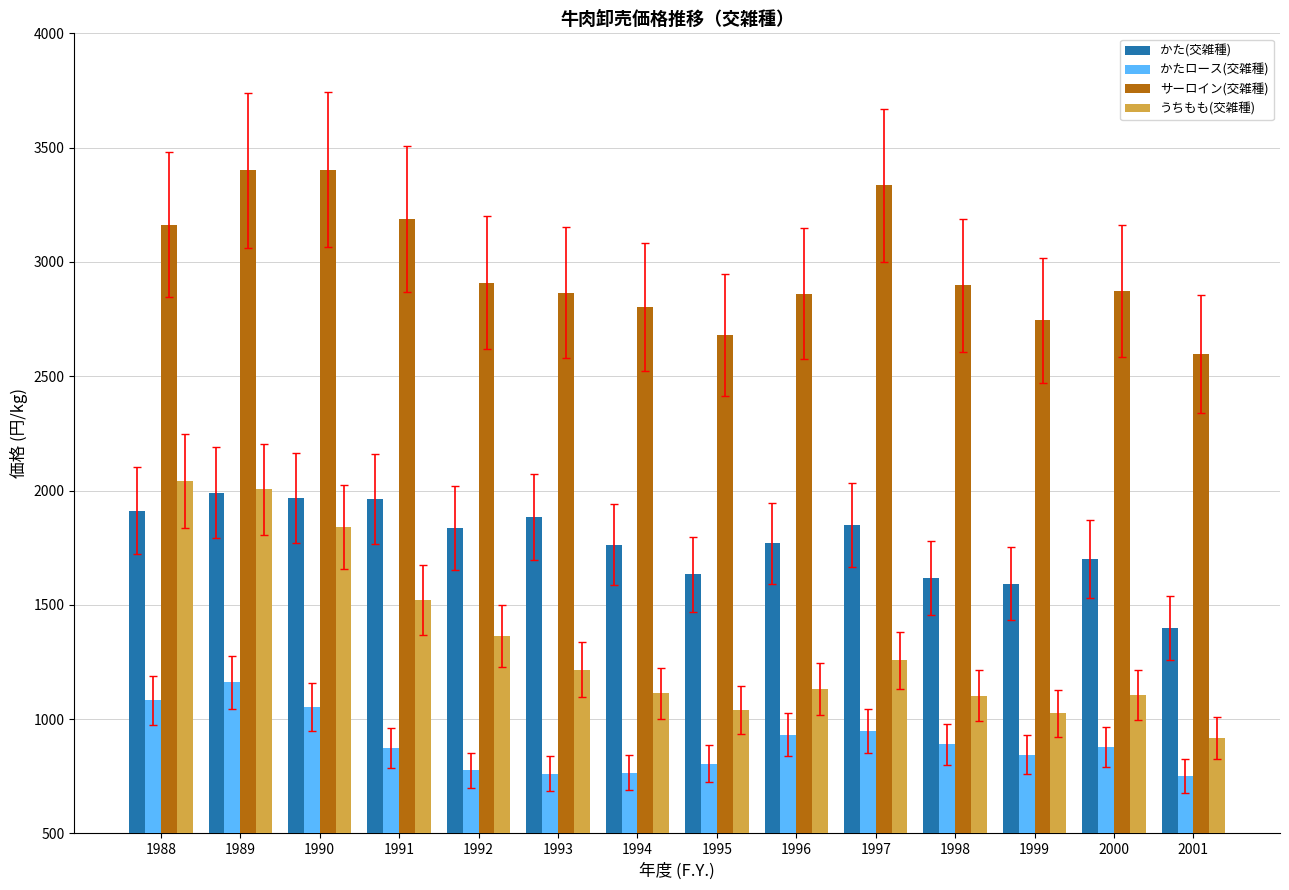

How many bars are there in total?

56